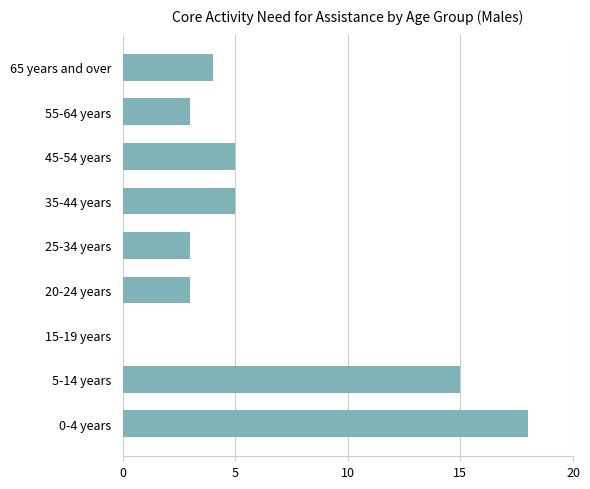

What is the sum of all values?

56